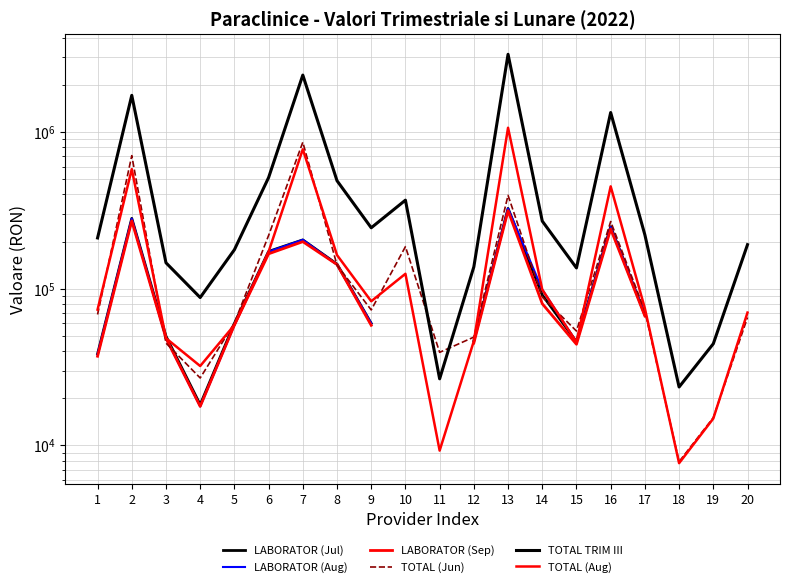

True or false: TOTAL TRIM III and LABORATOR (Aug) cross at least once.

False